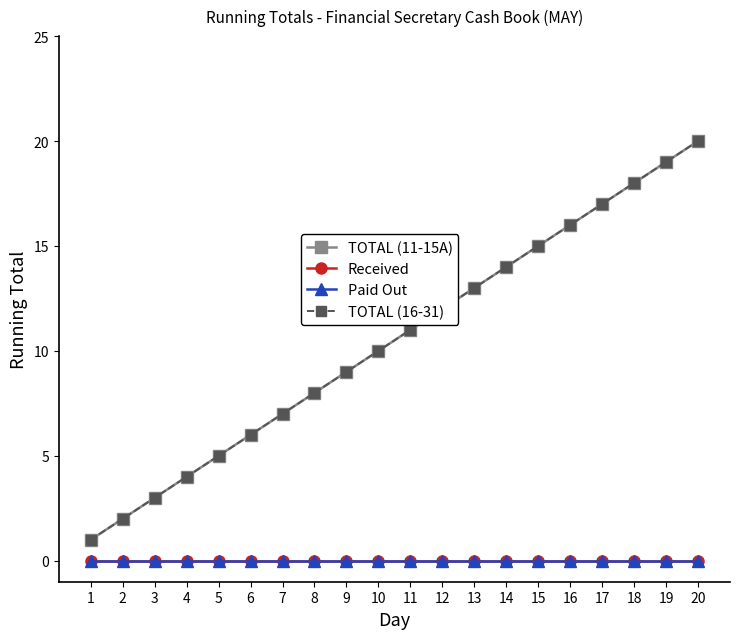

Does the chart have visible grid lines?

No